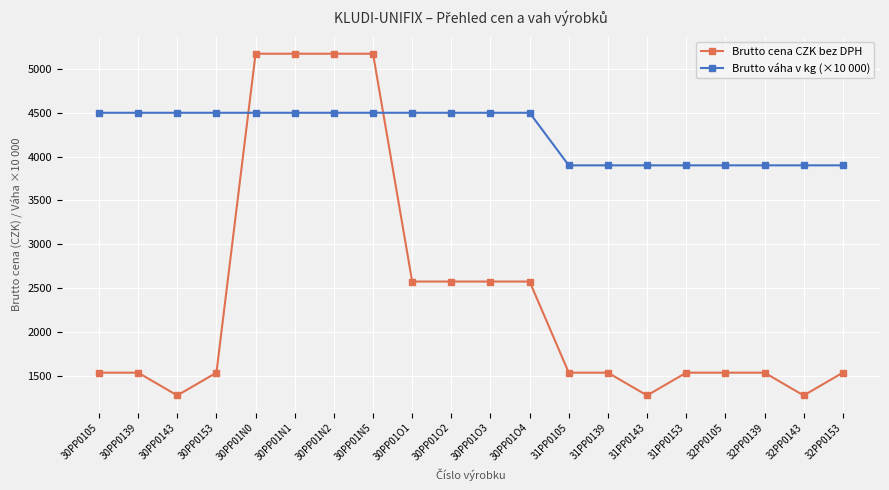

Reading left to right, transcribe all the data shown in this chart.

Brutto cena CZK bez DPH: 30PP0105=1534	30PP0139=1534	30PP0143=1274	30PP0153=1534	30PP01N0=5174	30PP01N1=5174	30PP01N2=5174	30PP01N5=5174	30PP01O1=2574	30PP01O2=2574	30PP01O3=2574	30PP01O4=2574	31PP0105=1534	31PP0139=1534	31PP0143=1274	31PP0153=1534	32PP0105=1534	32PP0139=1534	32PP0143=1274	32PP0153=1534
Brutto váha v kg (×10 000): 30PP0105=4500	30PP0139=4500	30PP0143=4500	30PP0153=4500	30PP01N0=4500	30PP01N1=4500	30PP01N2=4500	30PP01N5=4500	30PP01O1=4500	30PP01O2=4500	30PP01O3=4500	30PP01O4=4500	31PP0105=3900	31PP0139=3900	31PP0143=3900	31PP0153=3900	32PP0105=3900	32PP0139=3900	32PP0143=3900	32PP0153=3900